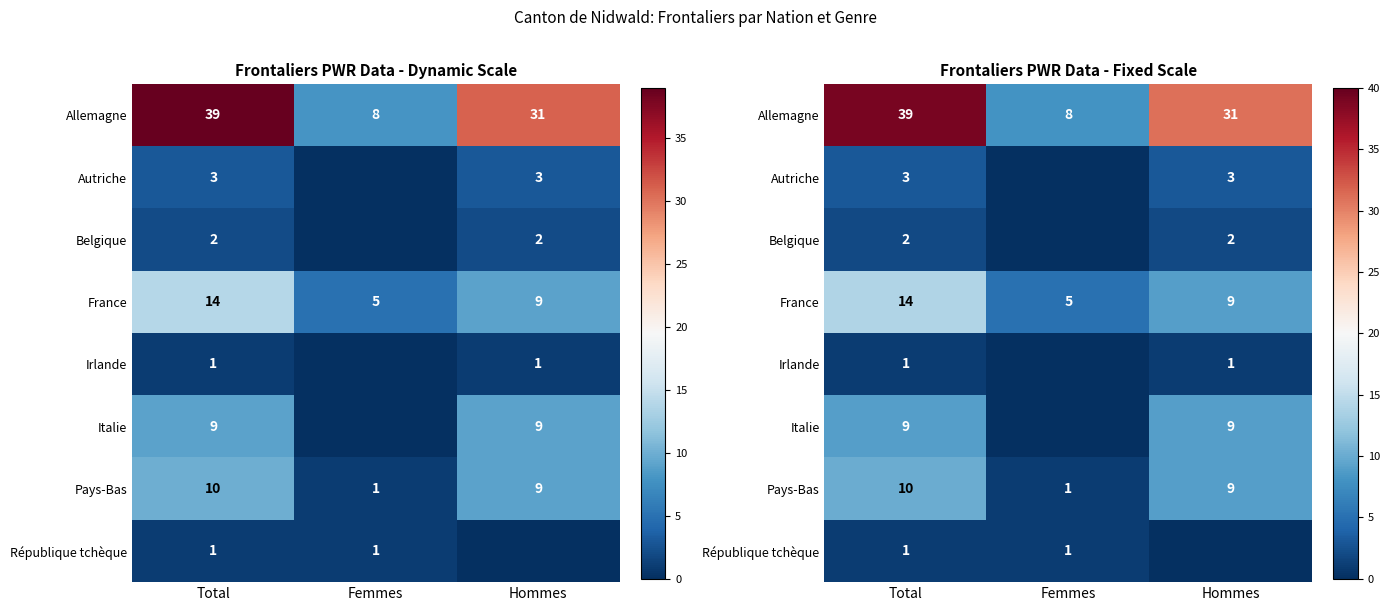

At which category is the sum across all series the highest?

Total